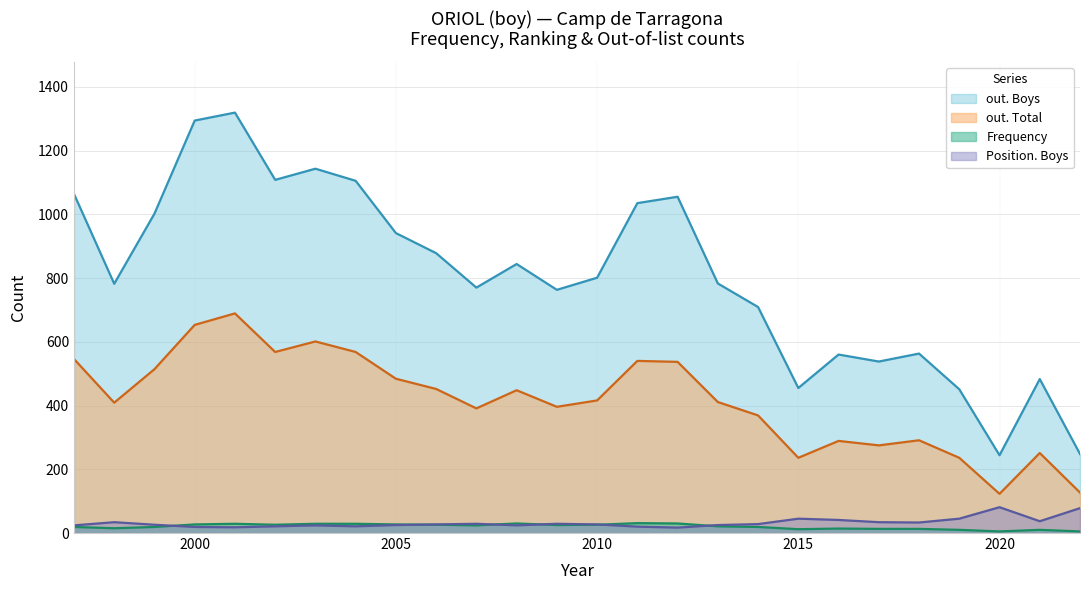

How many values in the out. Total series exceed 416?

12